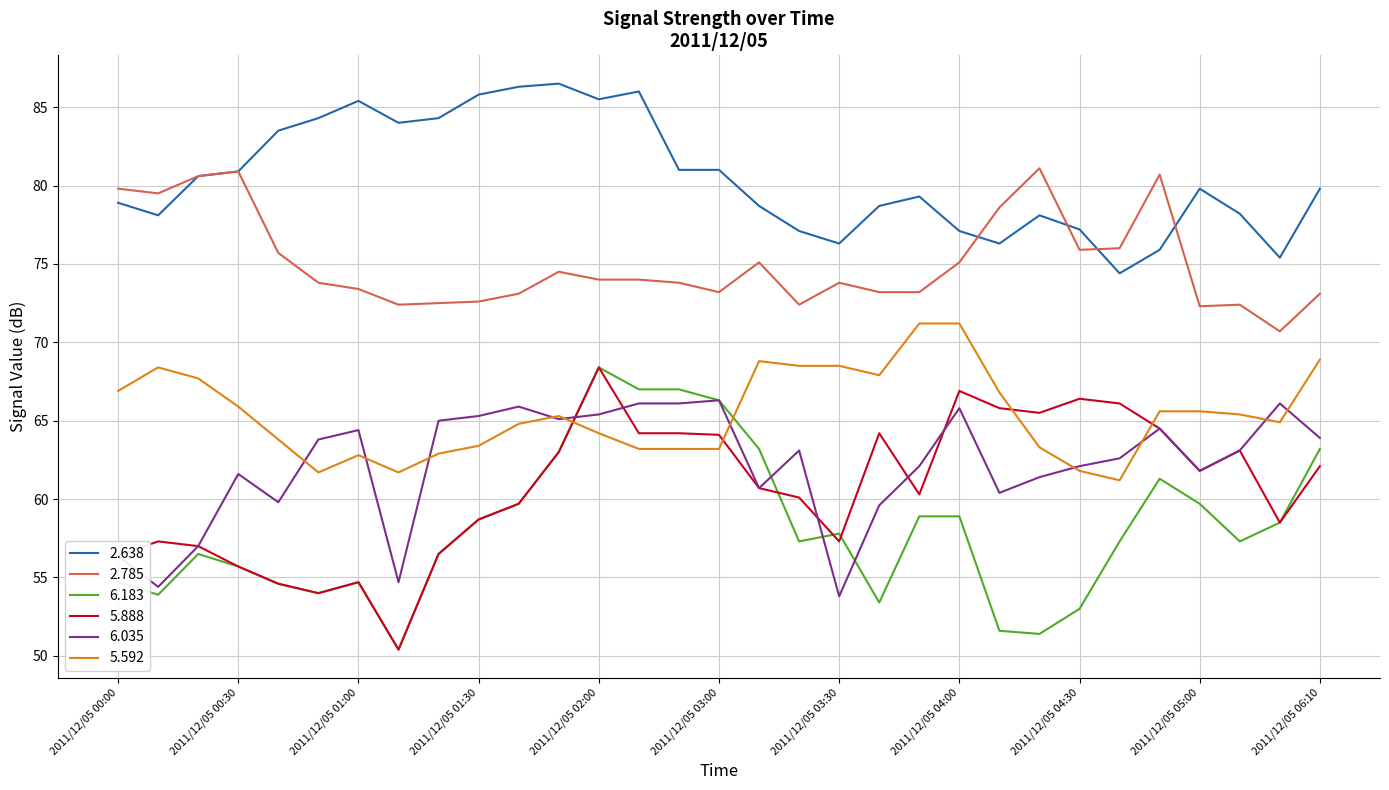

What is the maximum value shown in the chart?

86.5